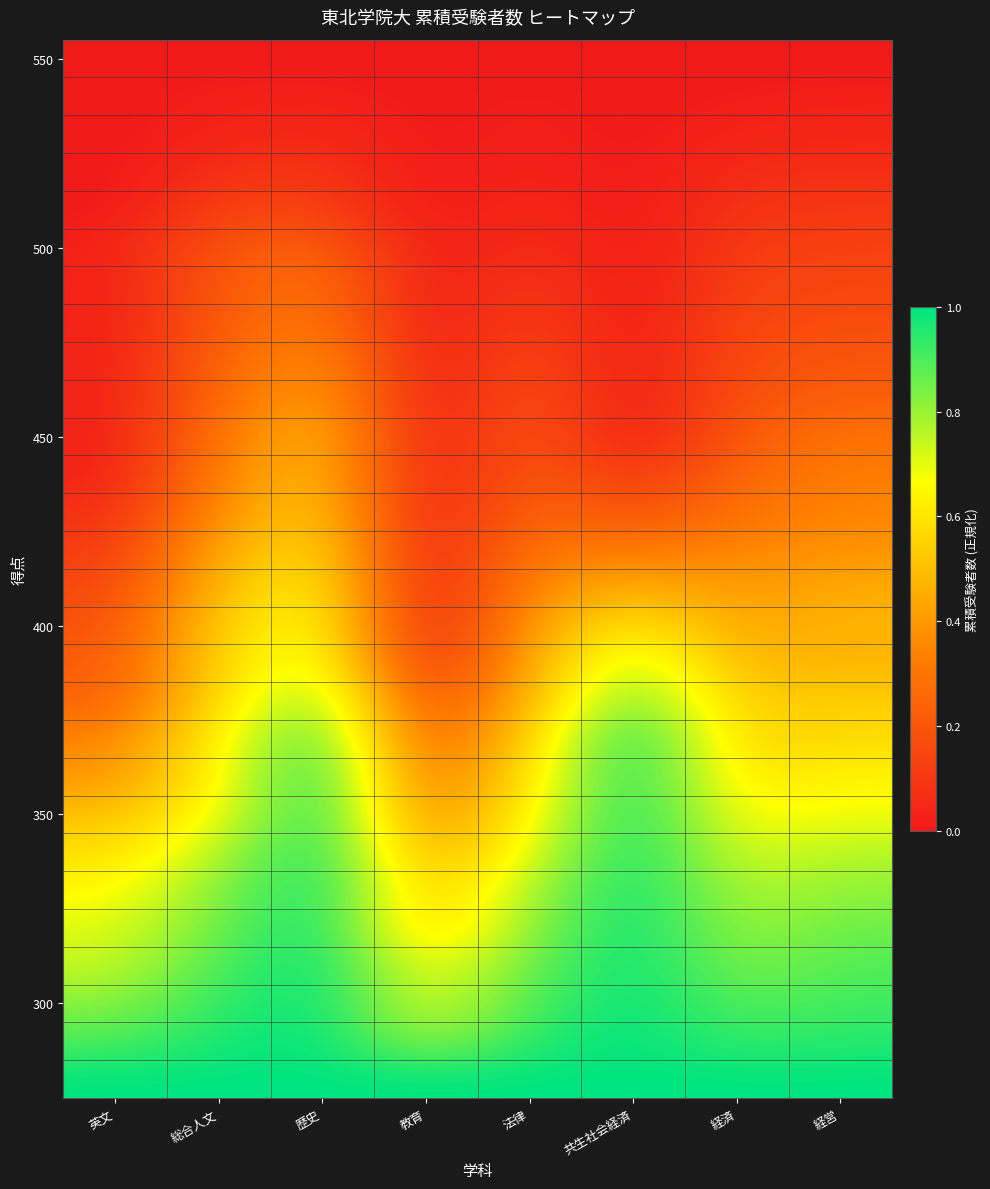

What is the total value across all series at 英文?

7.7